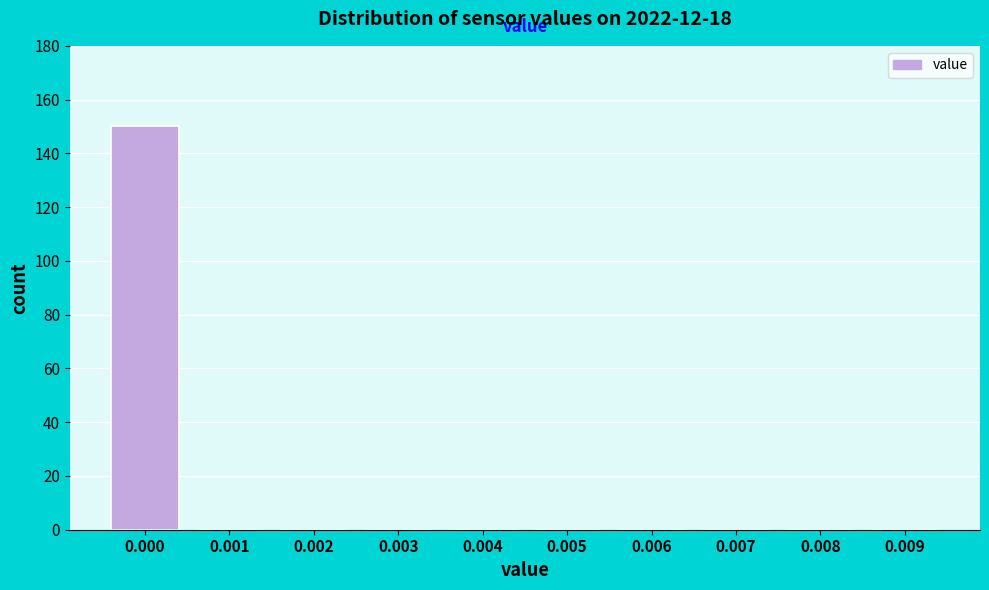

Reading left to right, transcribe all the data shown in this chart.

0.000=150	0.001=0	0.002=0	0.003=0	0.004=0	0.005=0	0.006=0	0.007=0	0.008=0	0.009=0